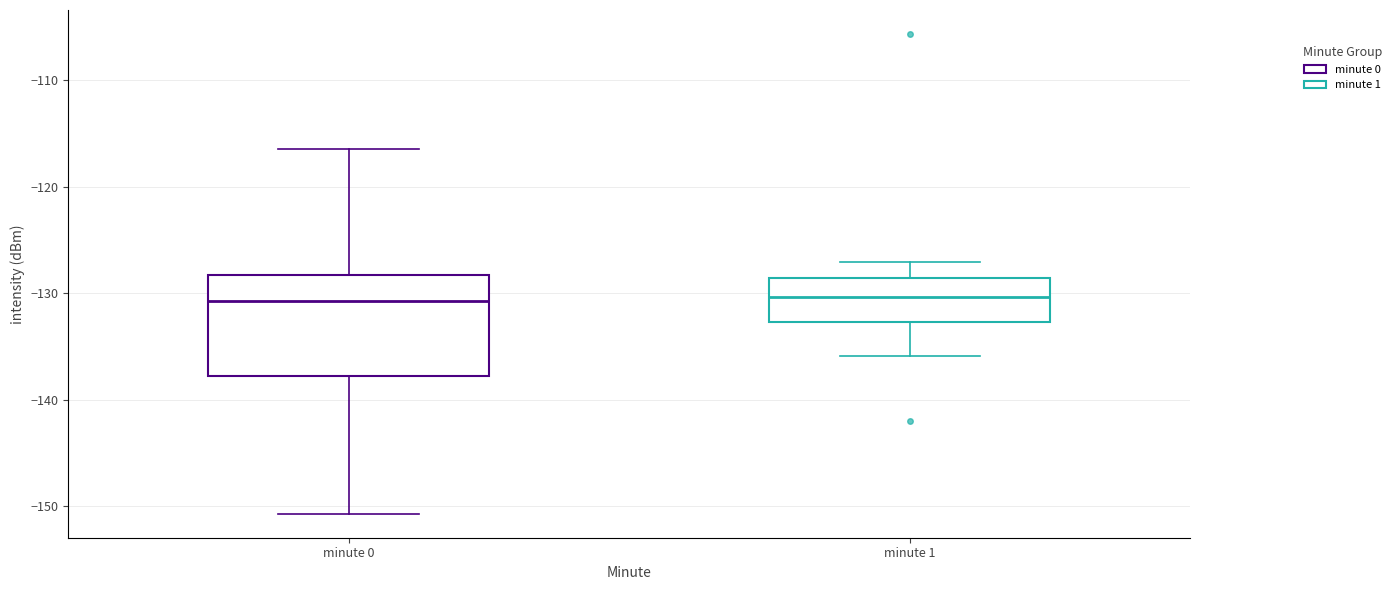

Where does the median line of the box for minute 1 sit on the y-axis? The values are not printed on the chart, so give them approximately, as read against the axis.

-130